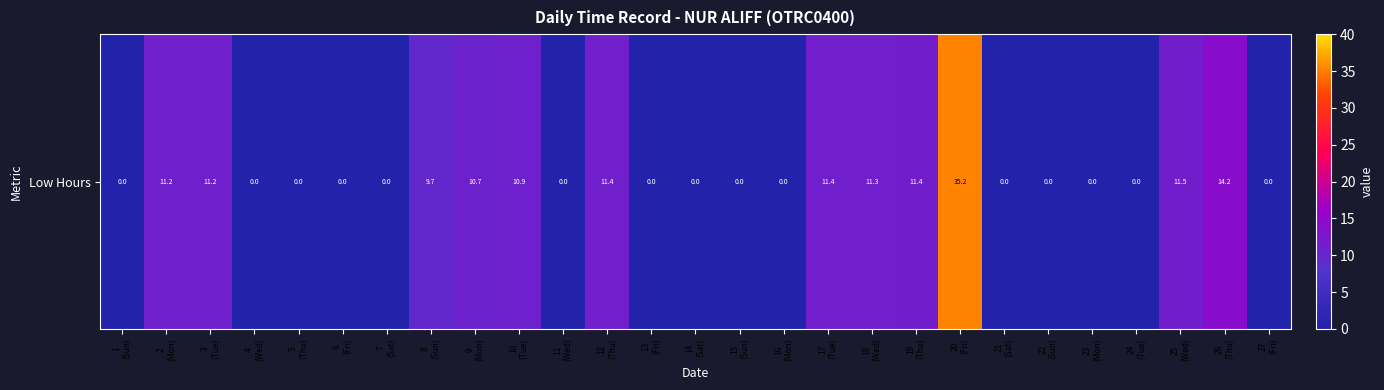

How many distinct data groups are displayed?

1